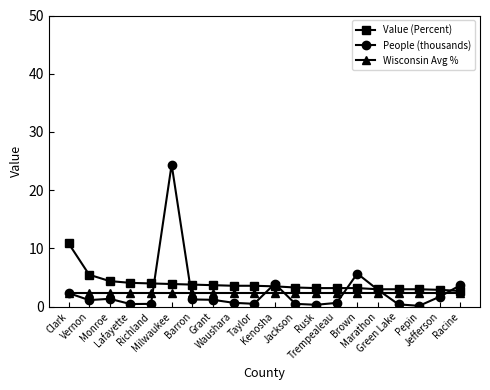

Does the chart display data point markers on the line(s)?

Yes